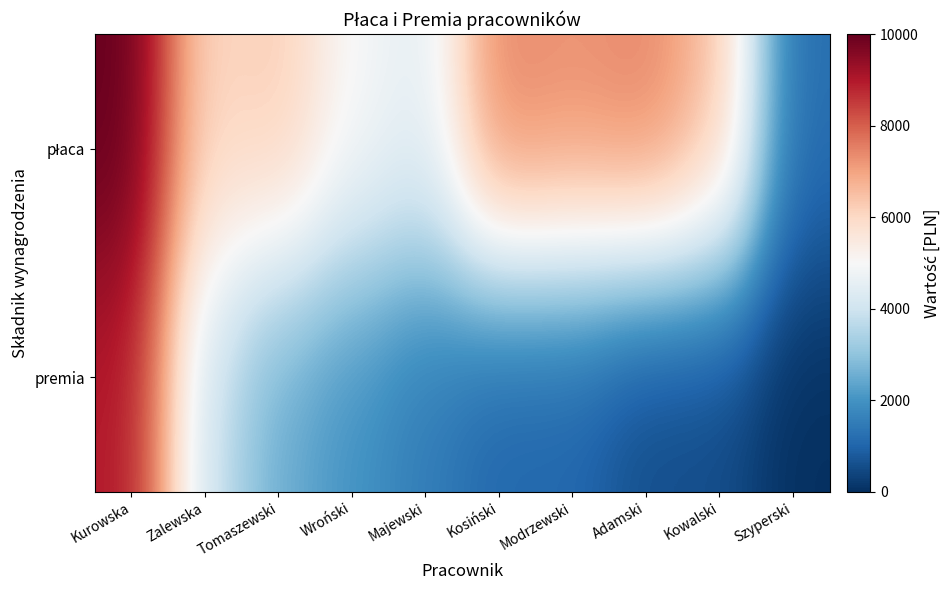

List the series in order of their peak value, highest first.

płaca, premia